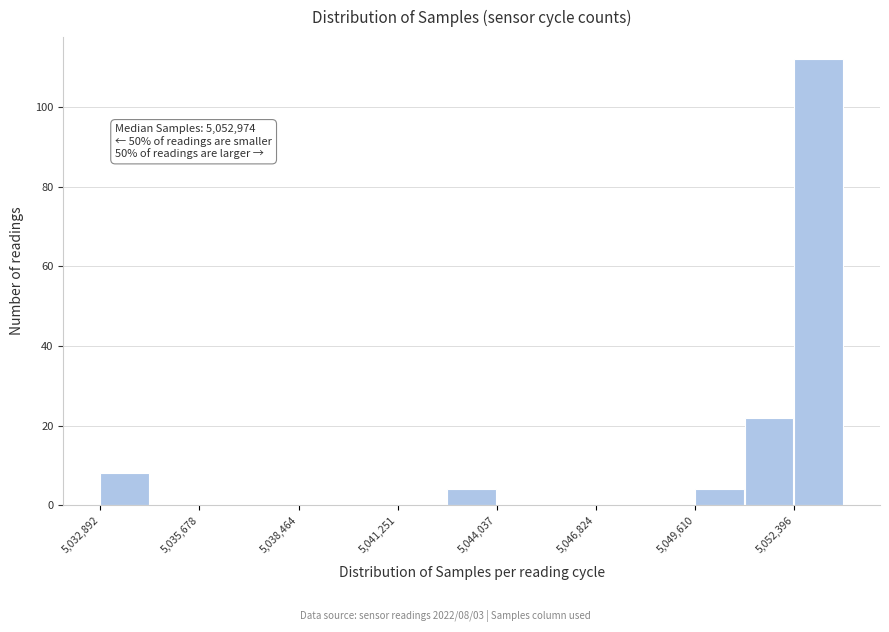

Around what value on the x-axis is the tallest bar? Give the approximate position of its centre, as read against the axis.

5053000